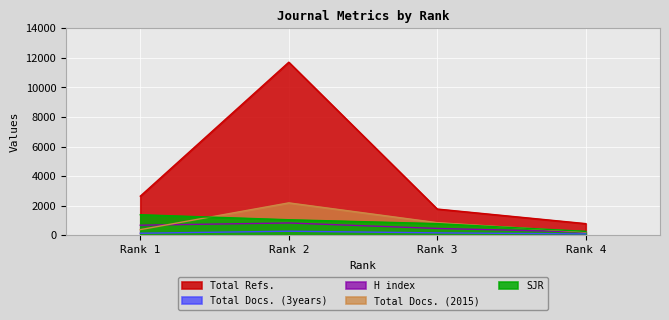

How many lines are shown in the chart?

5